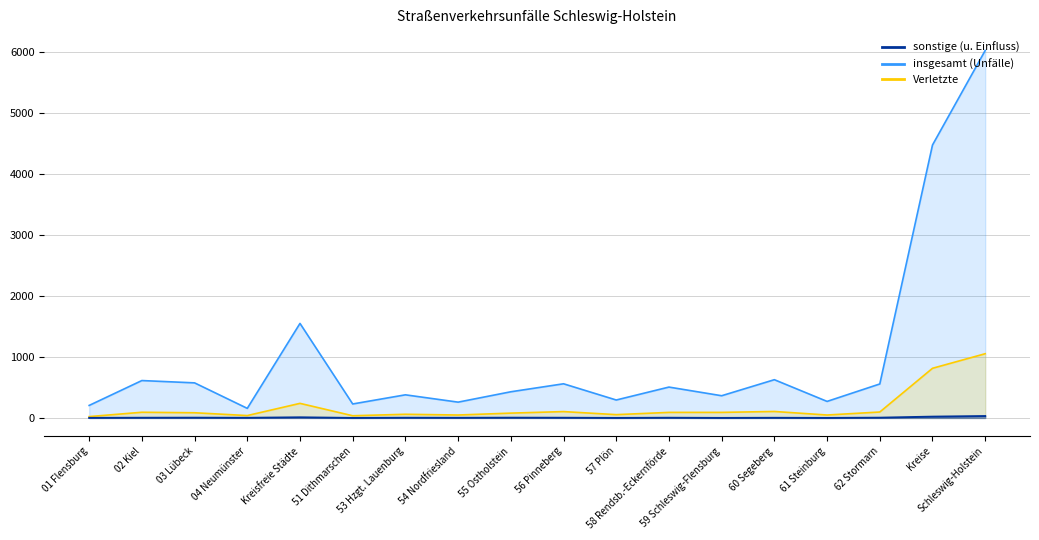

True or false: Verletzte_line has a value of 37 at 01 Flensburg.

False